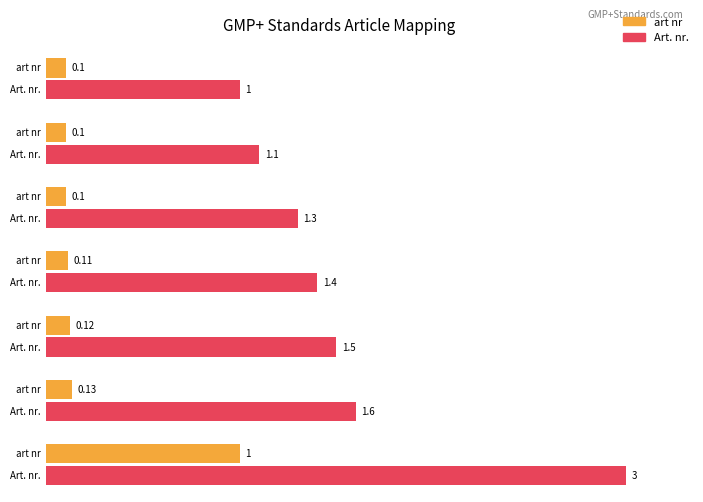

Reading left to right, list all the values displayed in this chart.

Art. nr.: 1.0	1.1	1.3	1.4	1.5	1.6	3.0
art nr: 0.1	0.1	0.1	0.1	0.1	0.1	1.0